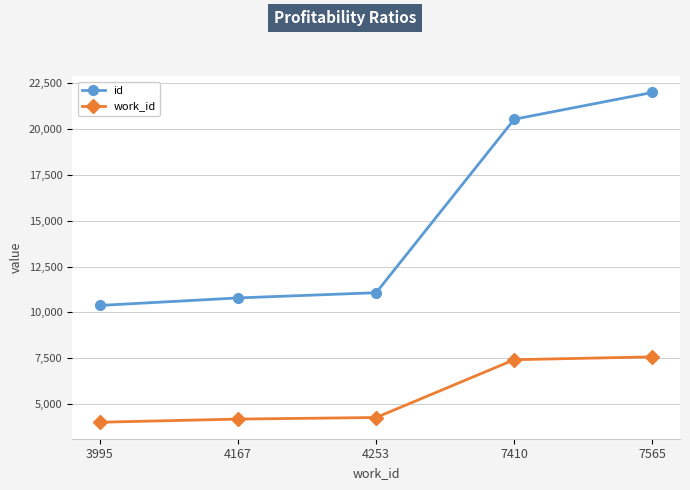

Where is id nearest to the value 16189?

7410